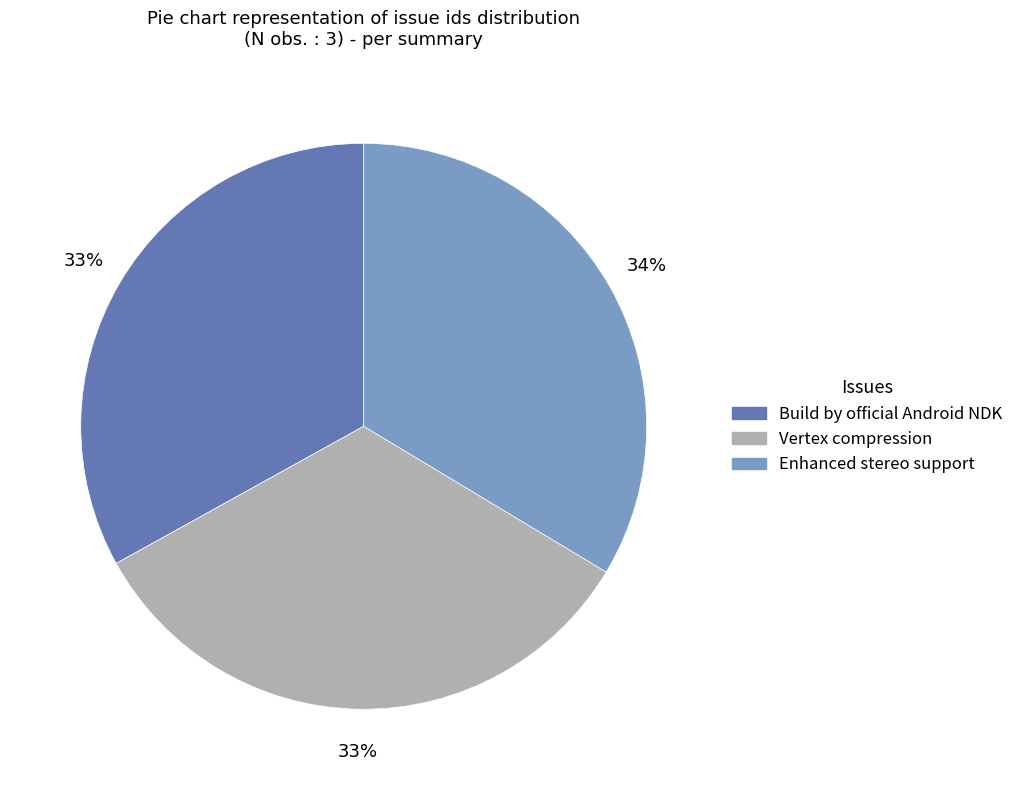

Is the sum of Enhanced stereo support and Build by official Android NDK greater than half?

Yes